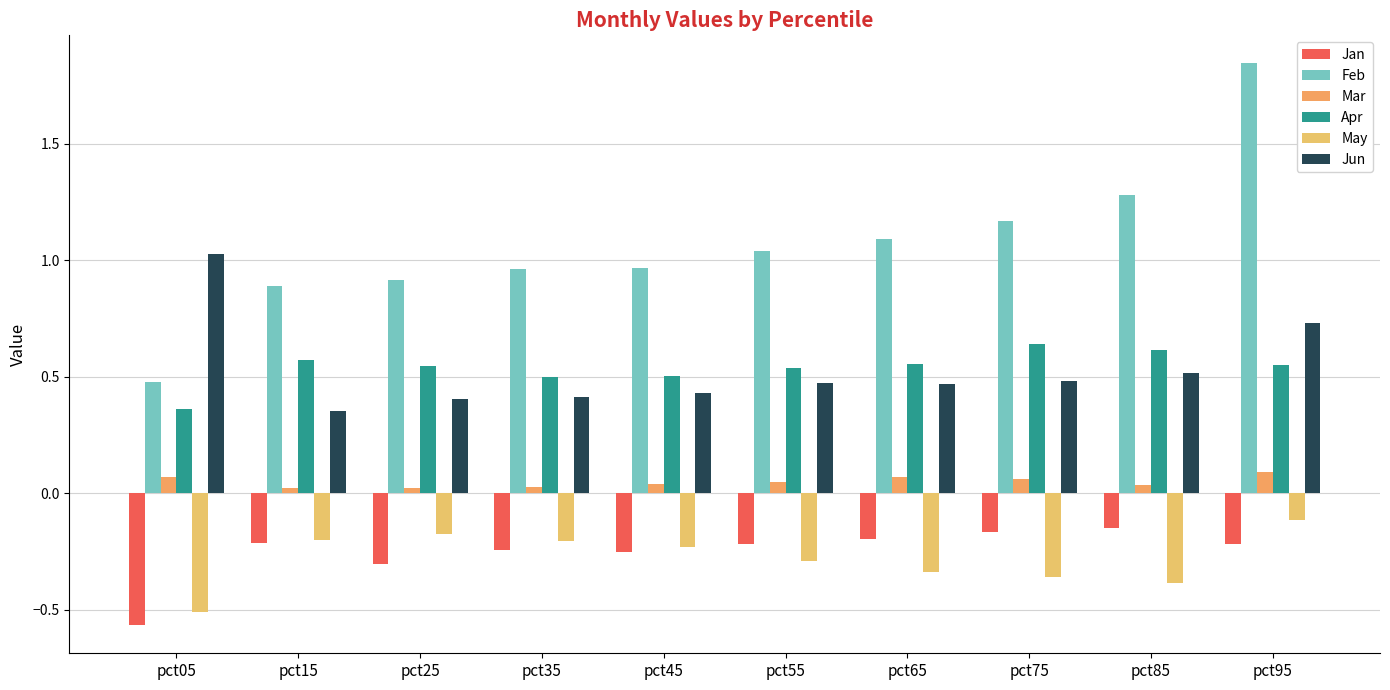

Reading right to left, what are all the values shown in this chart?

Jan: -0.2	-0.1	-0.2	-0.2	-0.2	-0.3	-0.2	-0.3	-0.2	-0.6
Feb: 1.8	1.3	1.2	1.1	1.0	1.0	1.0	0.9	0.9	0.5
Mar: 0.1	0.0	0.1	0.1	0.0	0.0	0.0	0.0	0.0	0.1
Apr: 0.5	0.6	0.6	0.6	0.5	0.5	0.5	0.5	0.6	0.4
May: -0.1	-0.4	-0.4	-0.3	-0.3	-0.2	-0.2	-0.2	-0.2	-0.5
Jun: 0.7	0.5	0.5	0.5	0.5	0.4	0.4	0.4	0.4	1.0